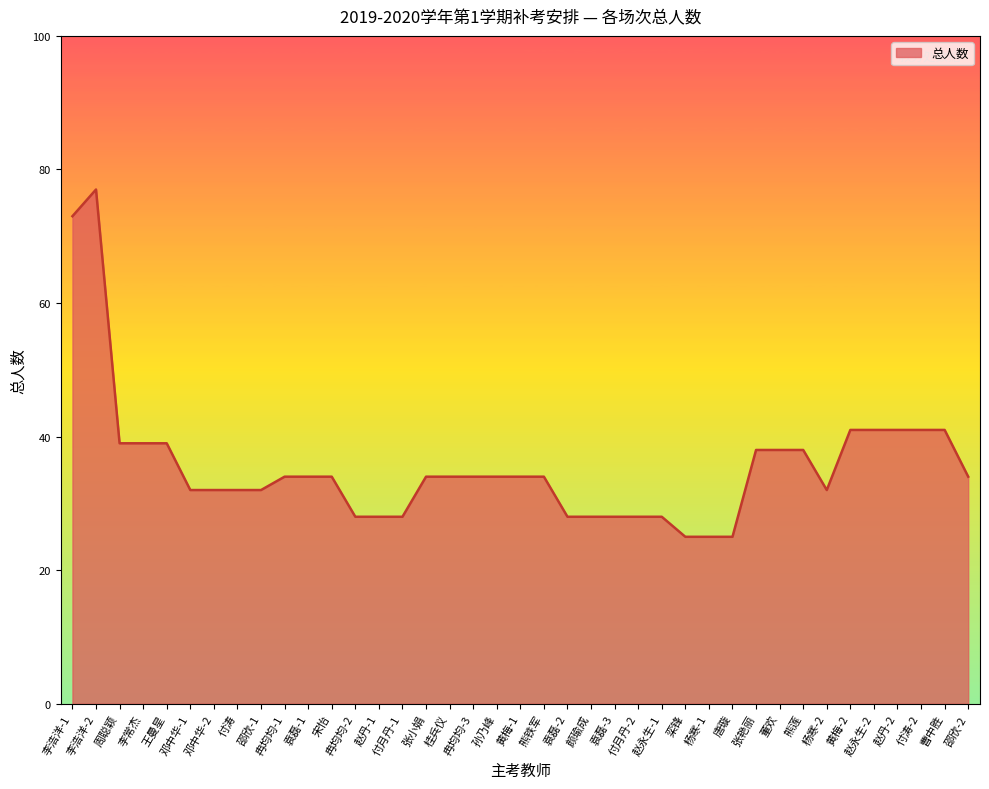

What is the sum of all values?

1385